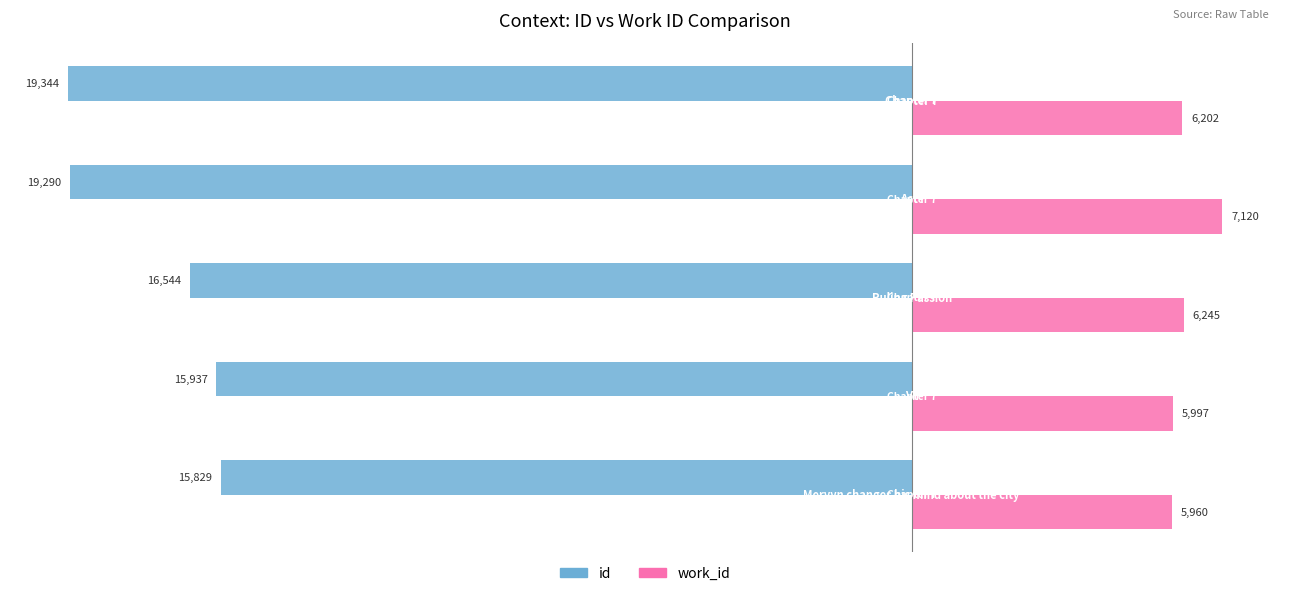

Rank the series by their average value, from lowest to highest.

id, work_id